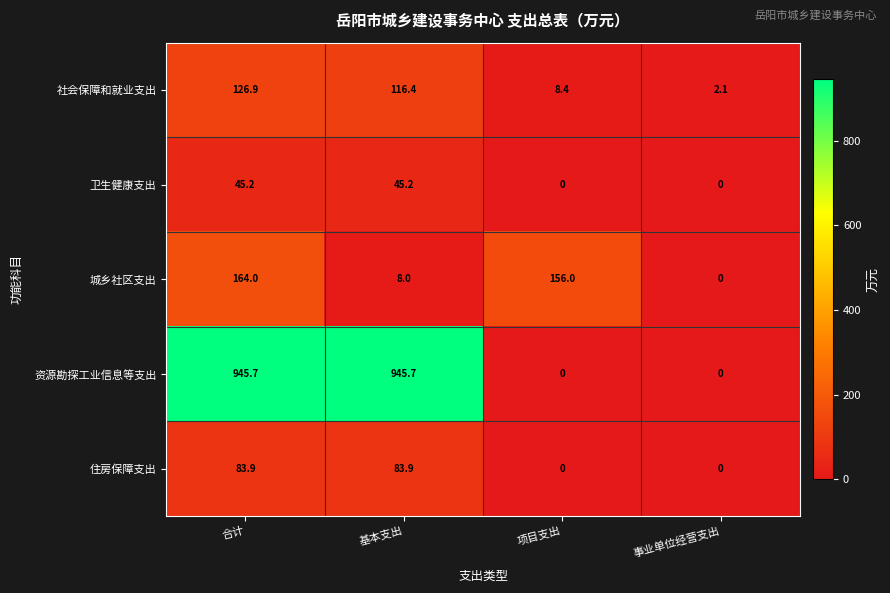

What is the total value across all series at 事业单位经营支出?

2.1